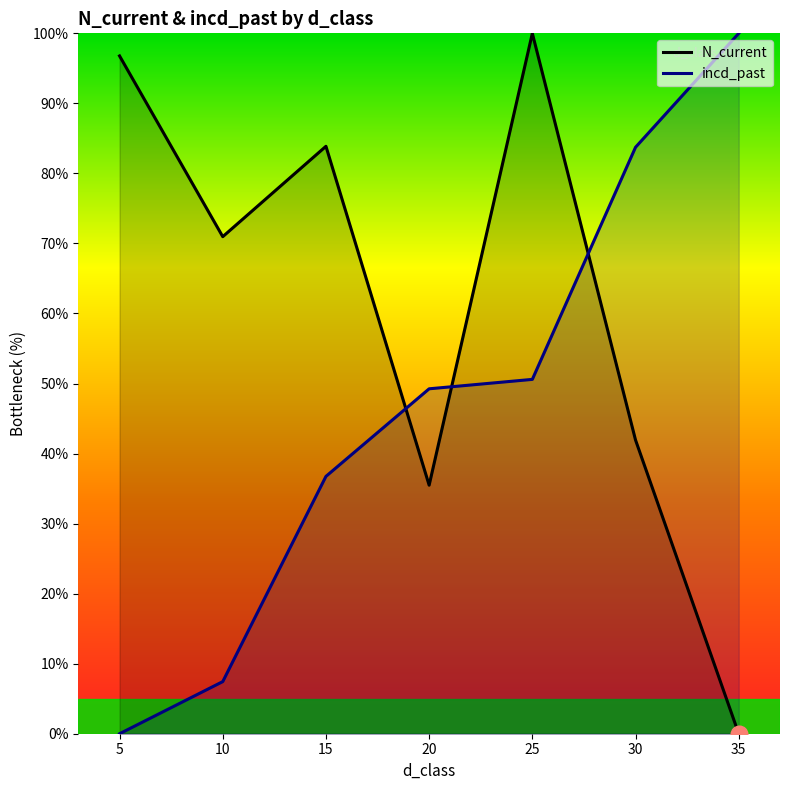

Between 20 and 35, which series saw the biggest shift?

incd_past